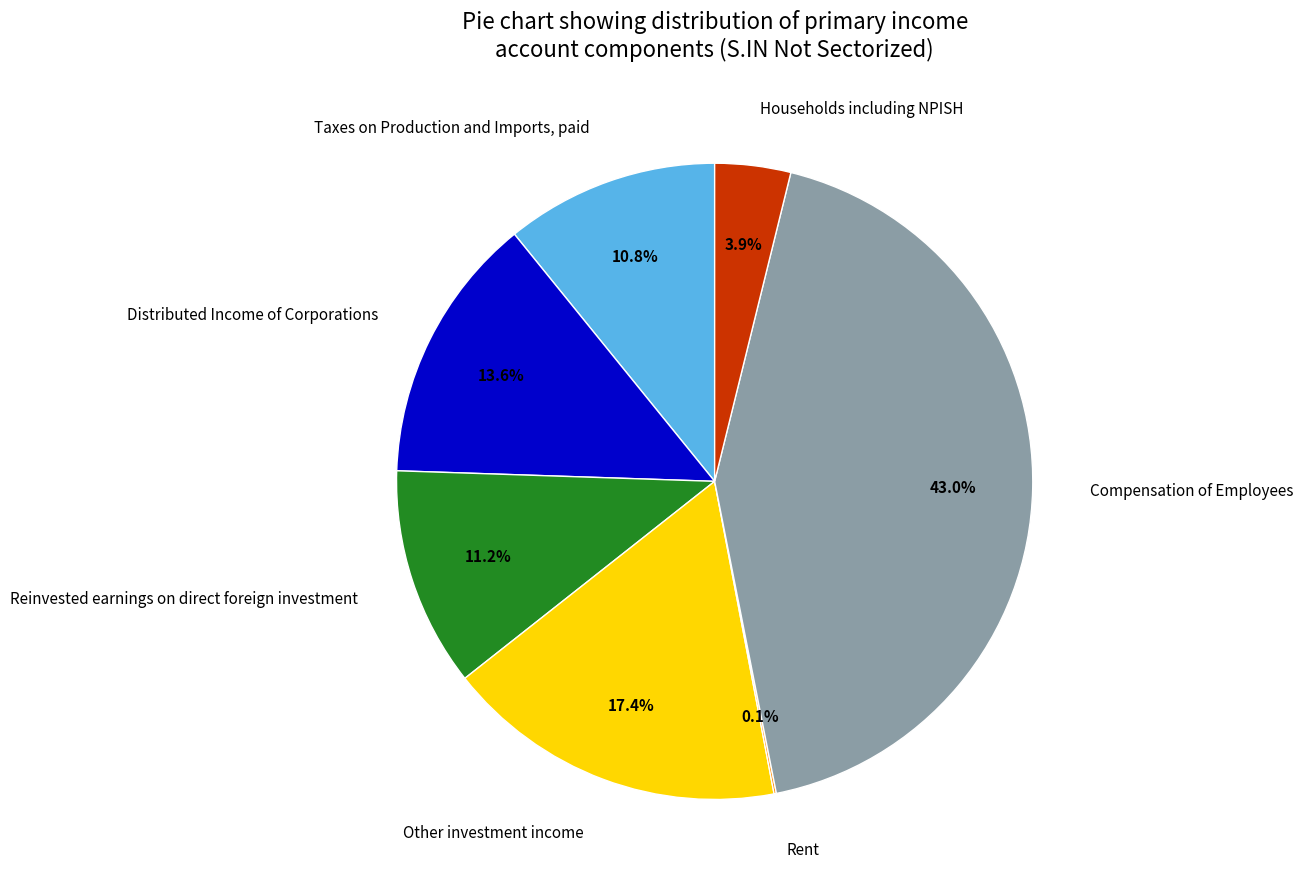

Between Other investment income and Reinvested earnings on direct foreign investment, which is larger?

Other investment income